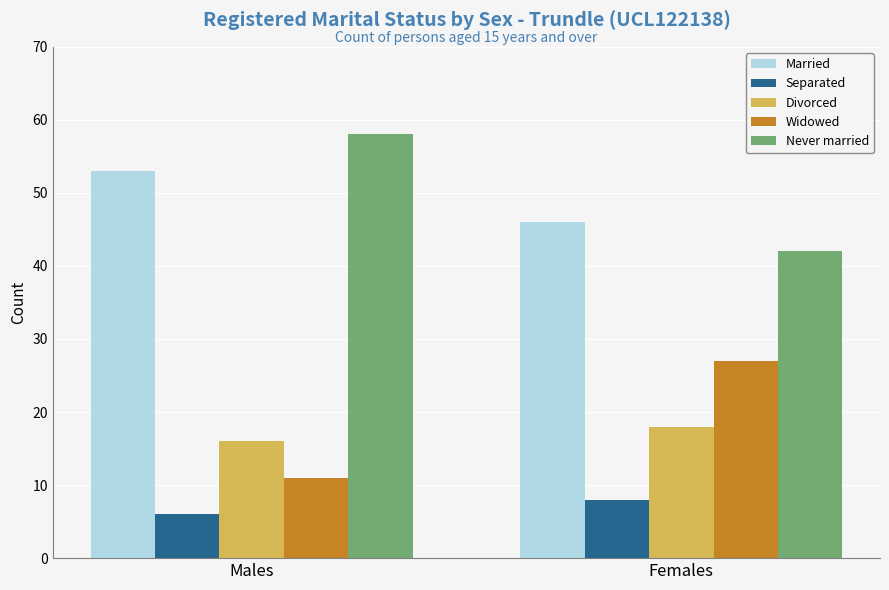

At which label is Divorced closest to 17?

Males